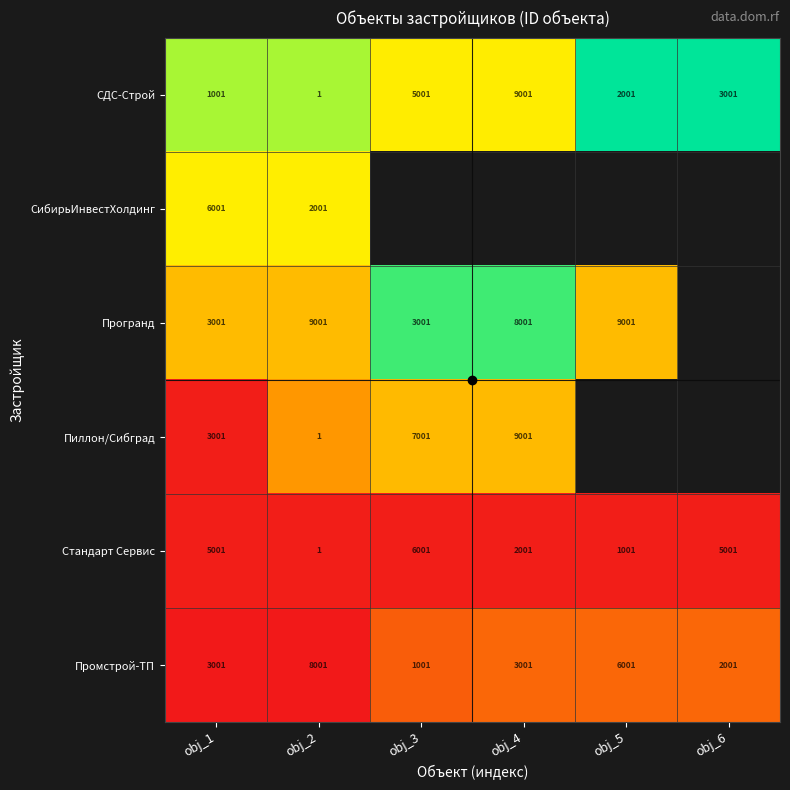

Which has a higher value, obj_5 or obj_6?

obj_5